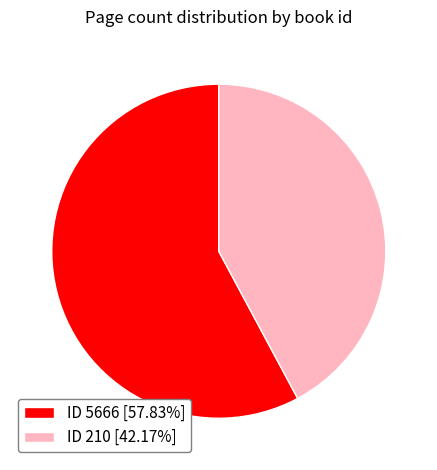

Count the number of slices in the pie.

2